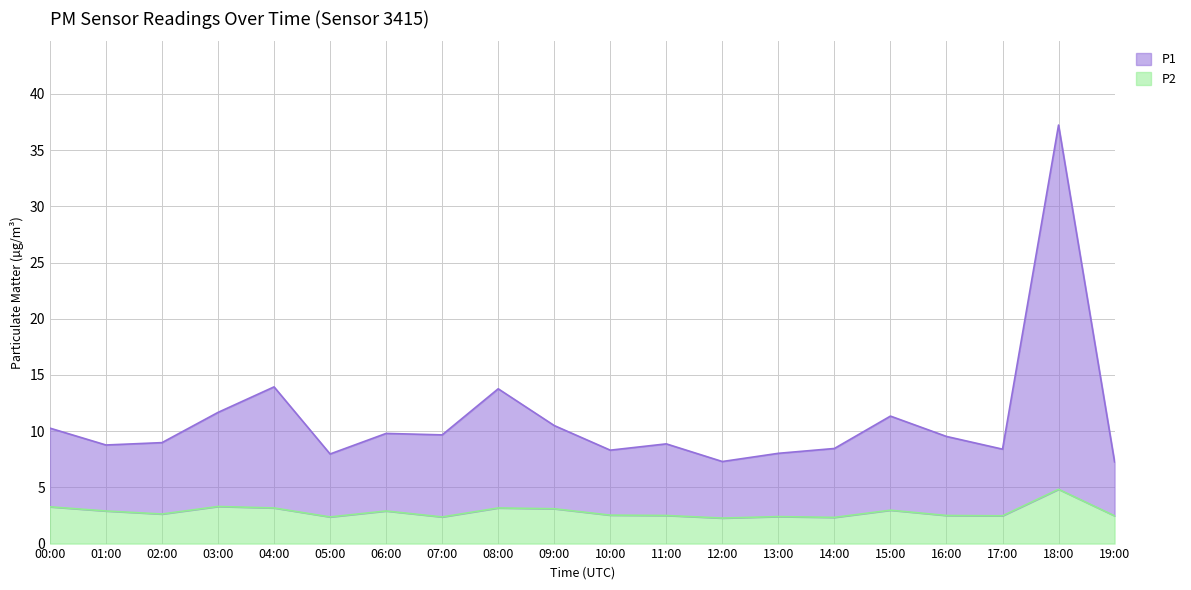

What is the label of the 5th point from the right?

15:00